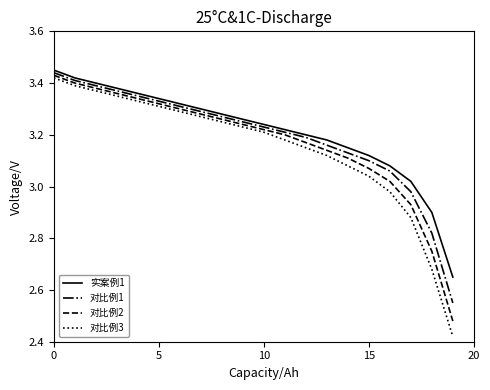

Which series has the widest spread of values?

对比例3